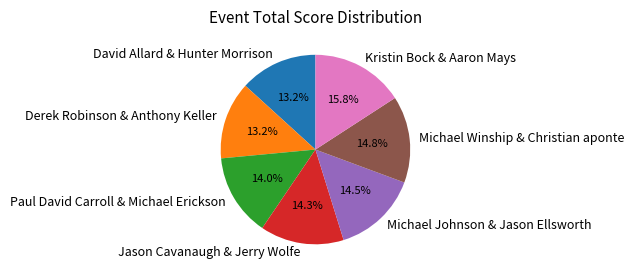

Count the number of slices in the pie.

7